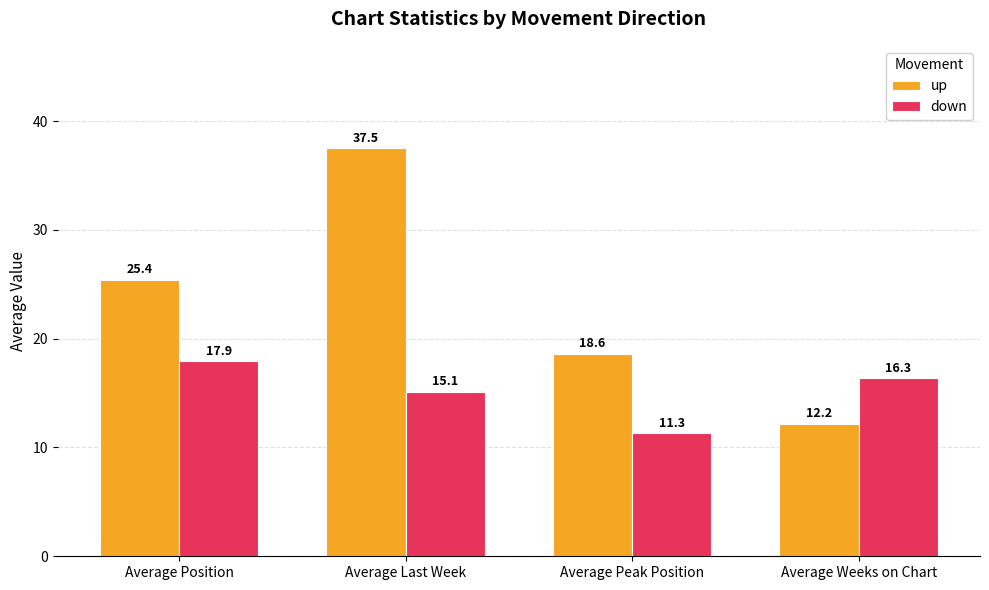

Count the number of categories in the chart.

4